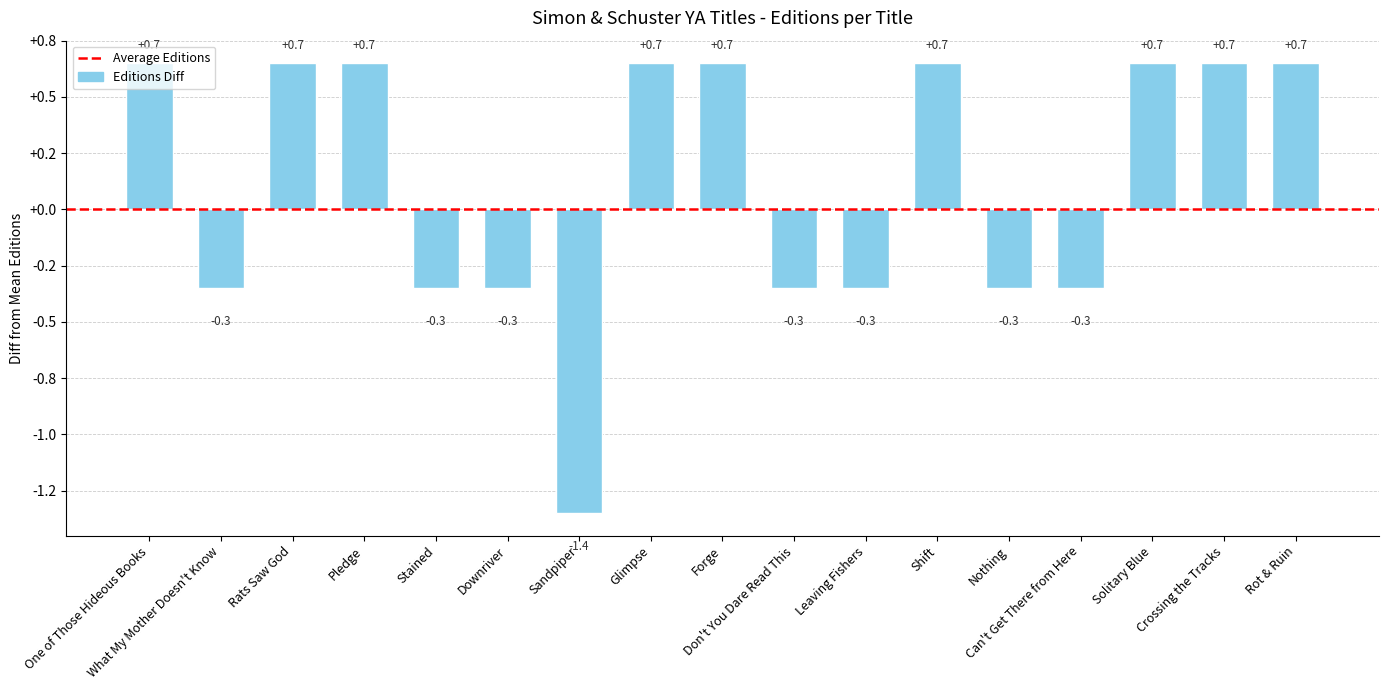

Does the chart contain any negative values?

Yes